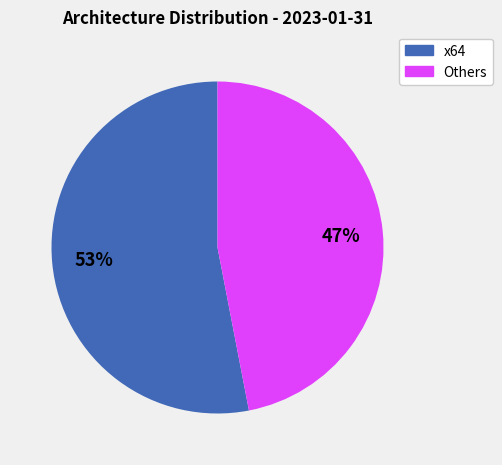

To the nearest percent, what is the difference between the largest and smallest slice percentages?

6%